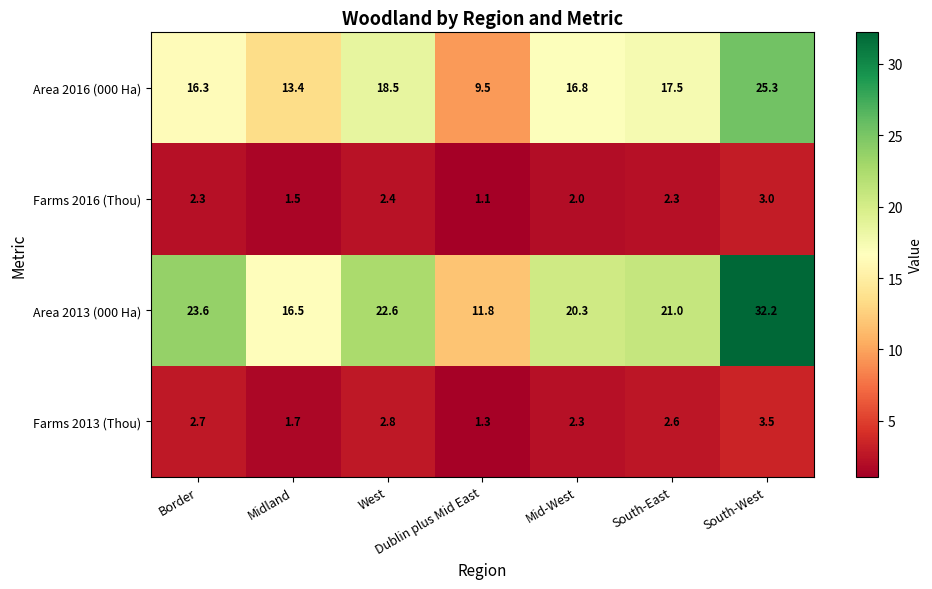

What is the greatest value displayed?

32.2